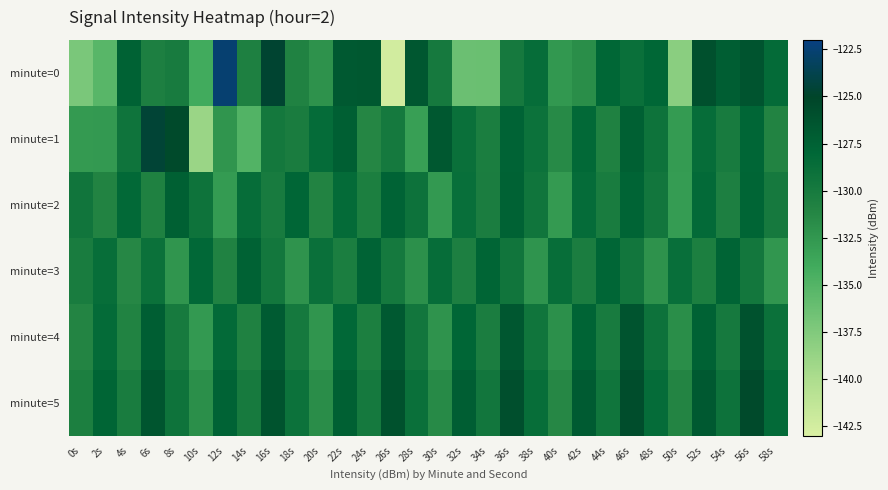

Which has a higher value, 32s or 12s?

12s